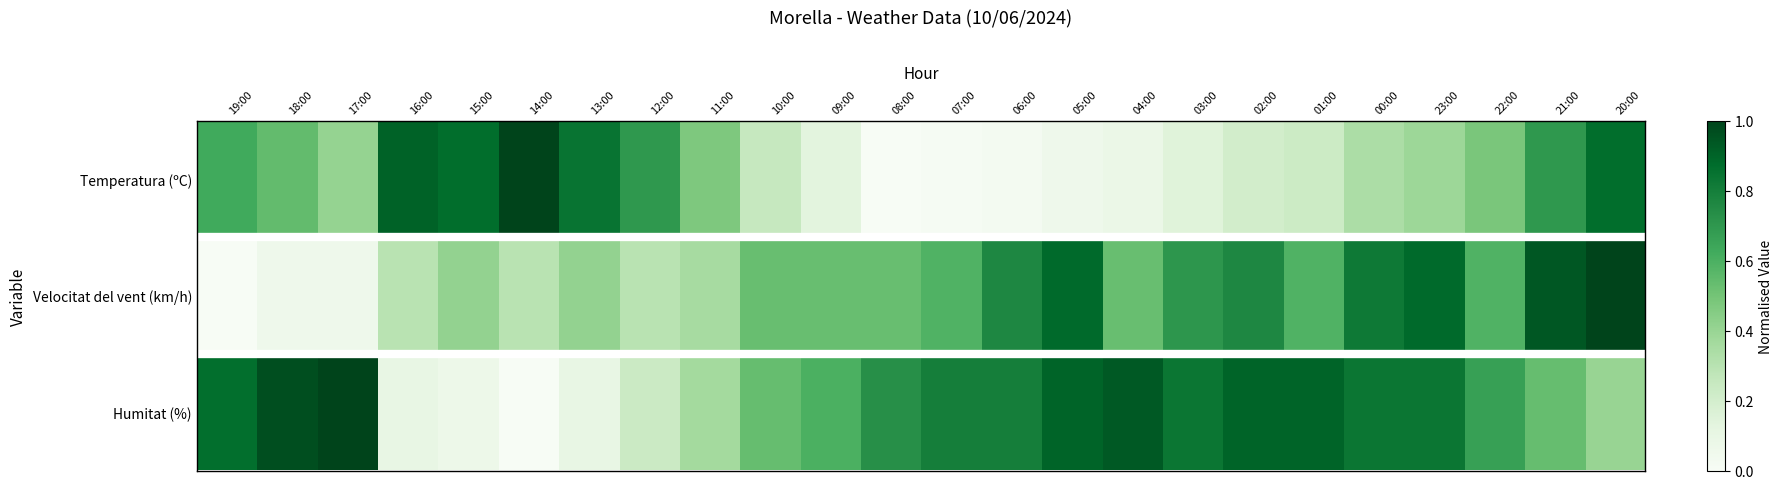

Which series has the largest range (max minus min)?

Temperatura (ºC)